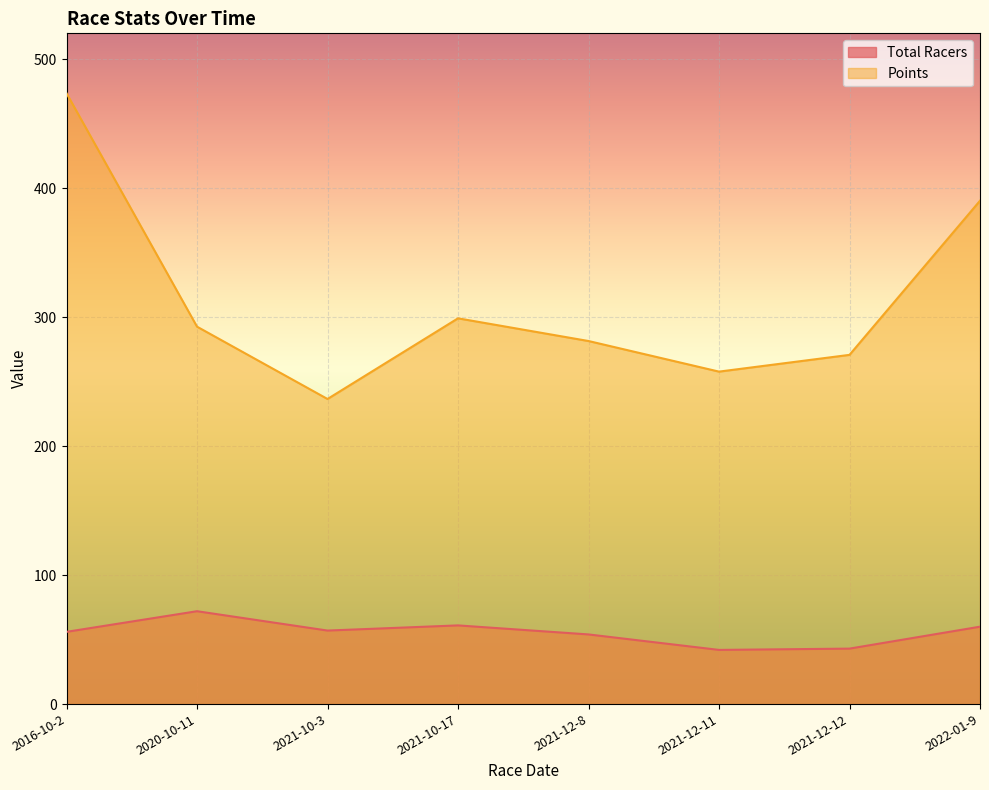

Does the chart display data point markers on the line(s)?

No